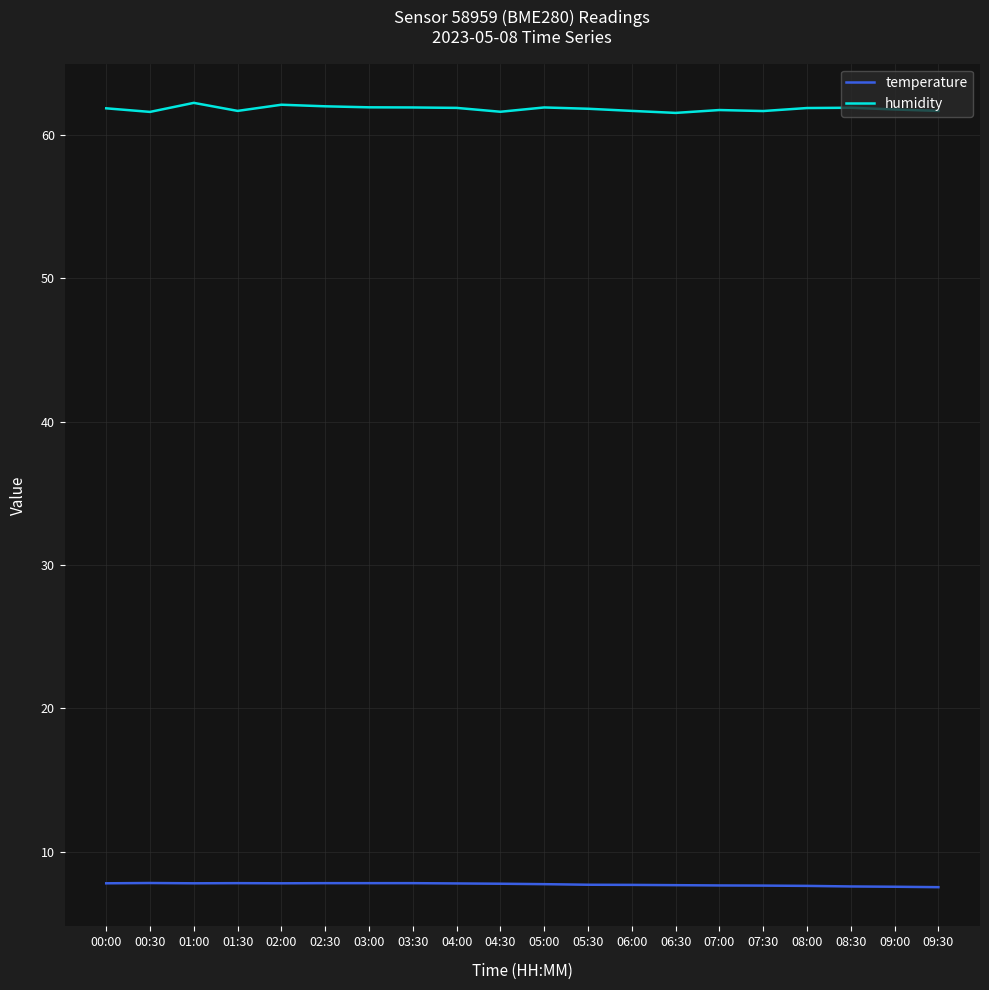

True or false: temperature and humidity cross at least once.

False